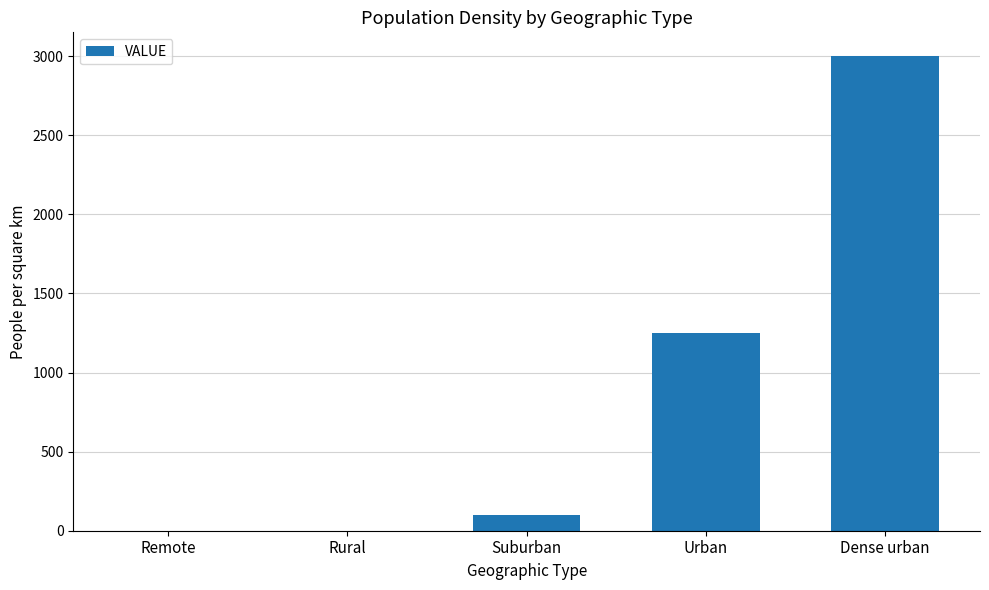

How many series are shown in this chart?

1